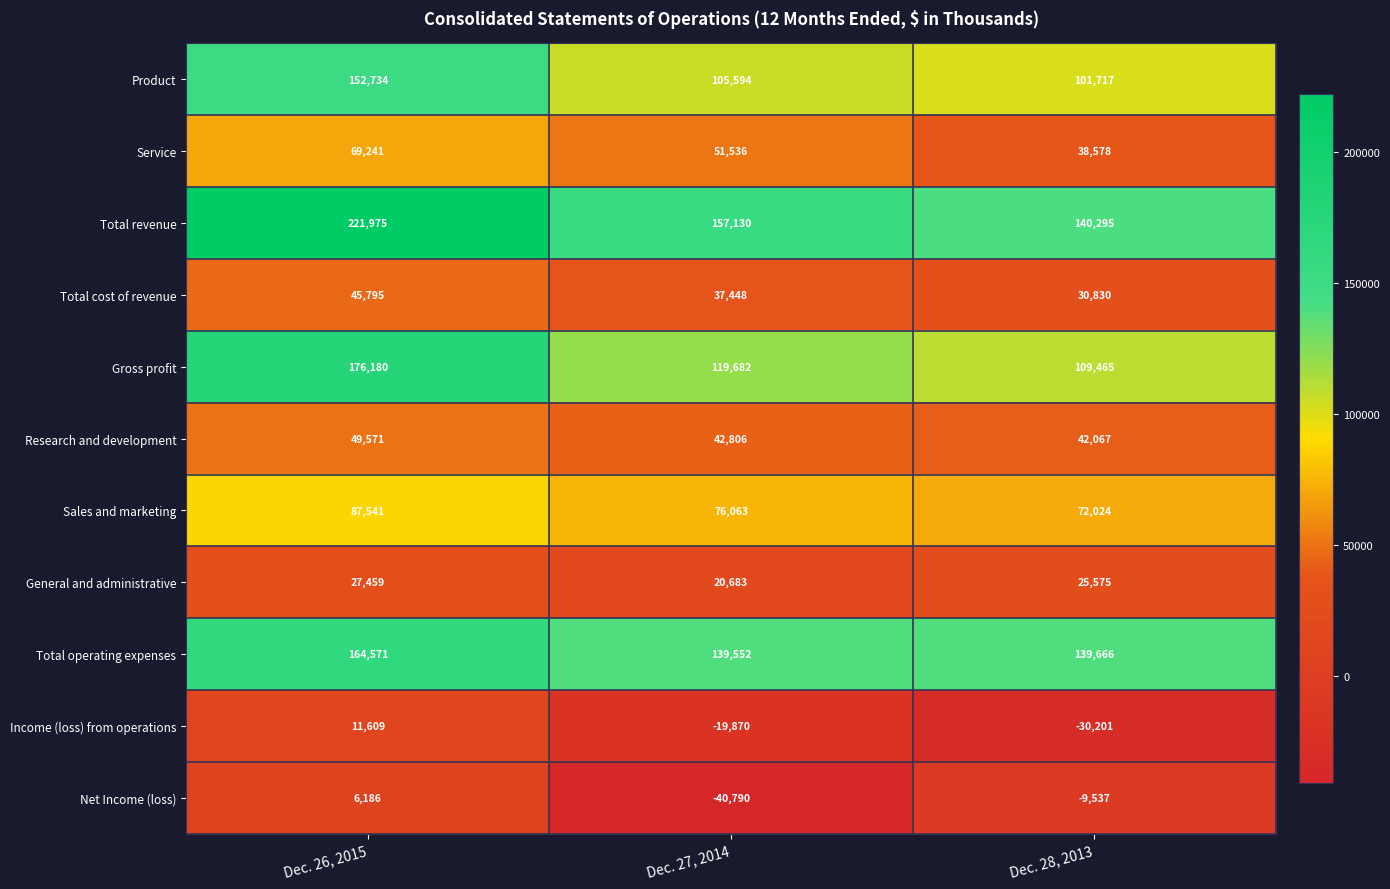

What is the difference between the maximum and second lowest values in the Sales and marketing series?

11478